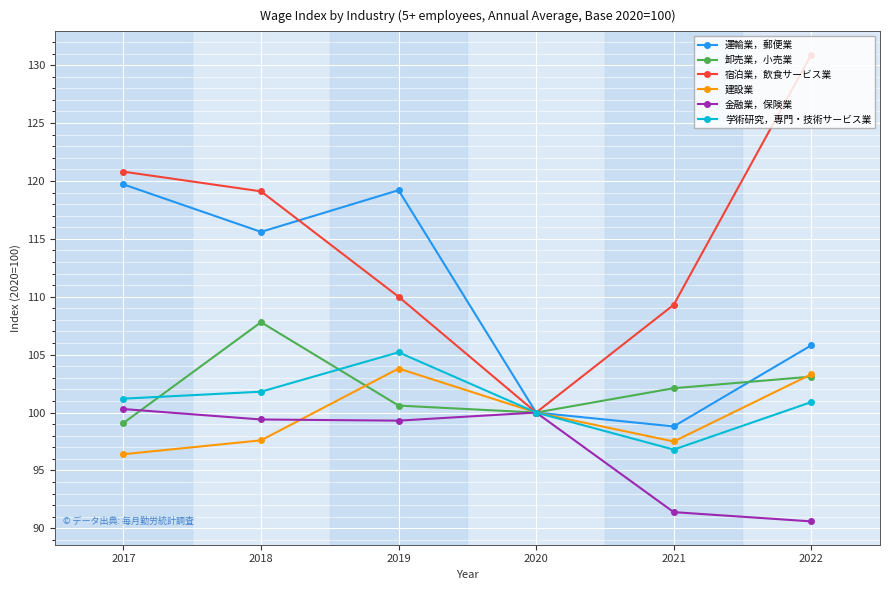

What is the value of the 卸売業，小売業 point at the 5th from the left?

102.1